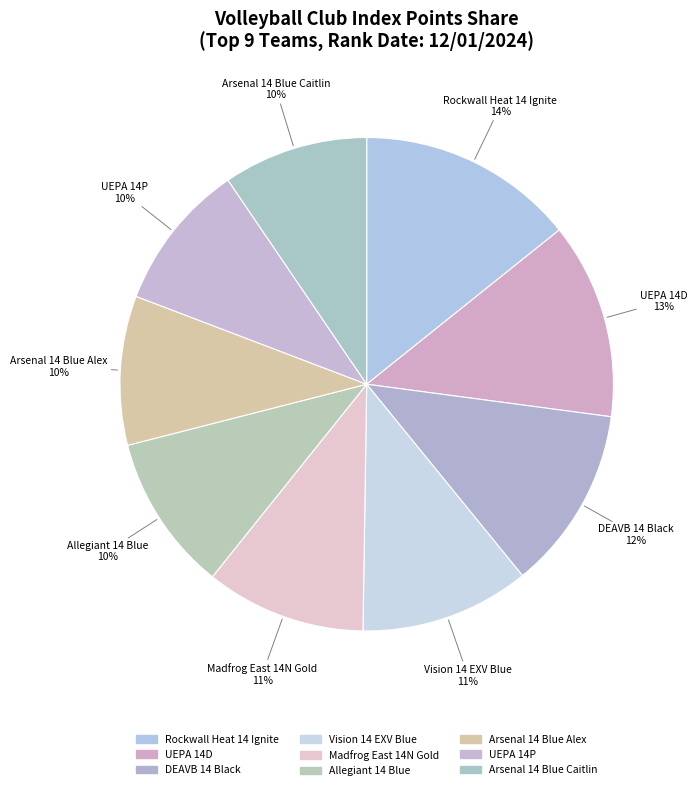

Approximately how many times larger is the value at DEAVB 14 Black compared to Rockwall Heat 14 Ignite?

0.8